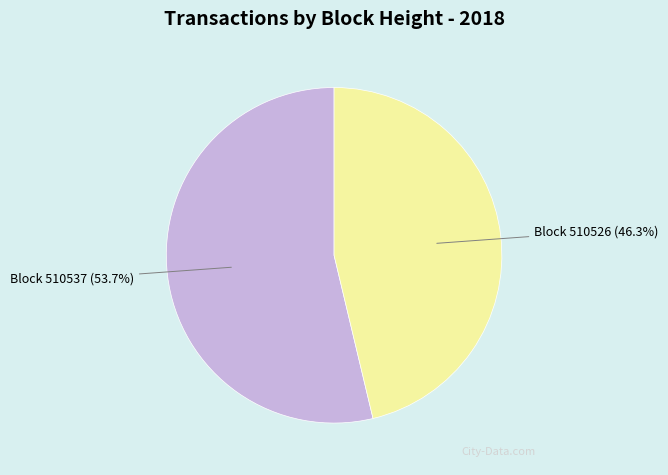

Is there a majority slice in this chart?

Yes